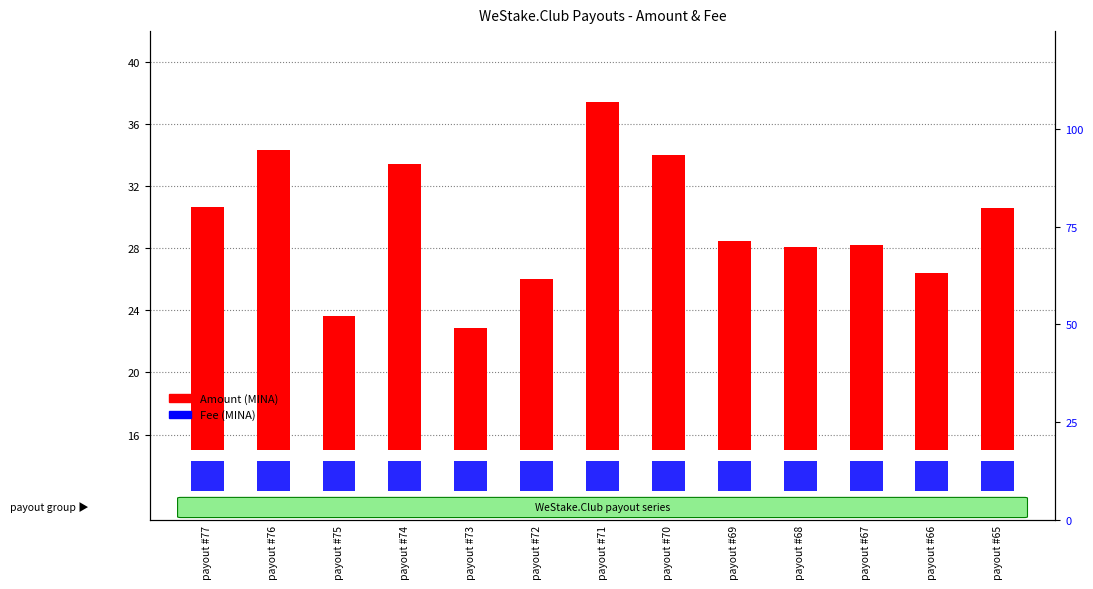

Which series has the widest spread of values?

Amount (MINA)